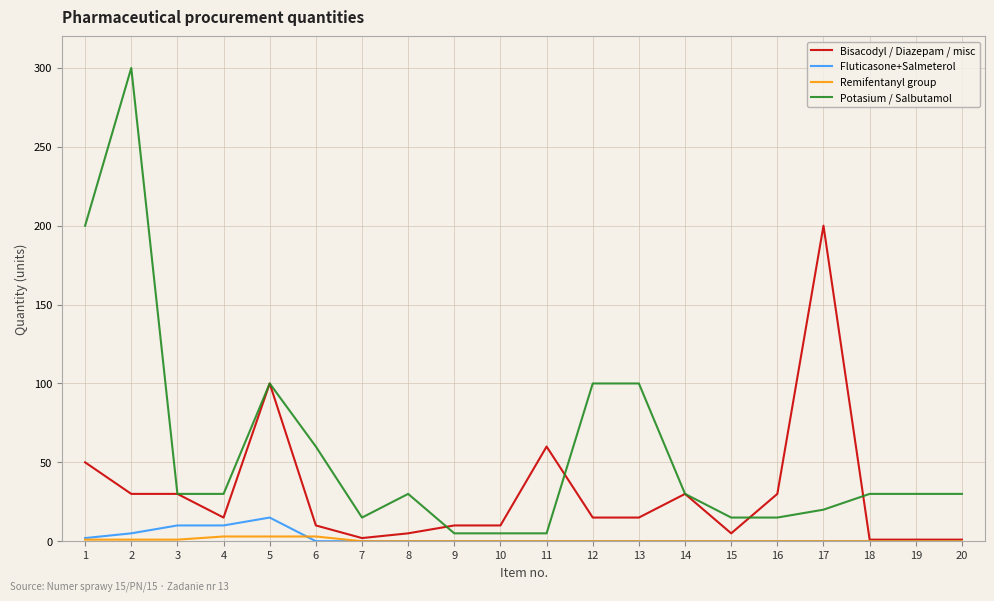

Which category has the highest value in the Bisacodyl / Diazepam / misc series?

17